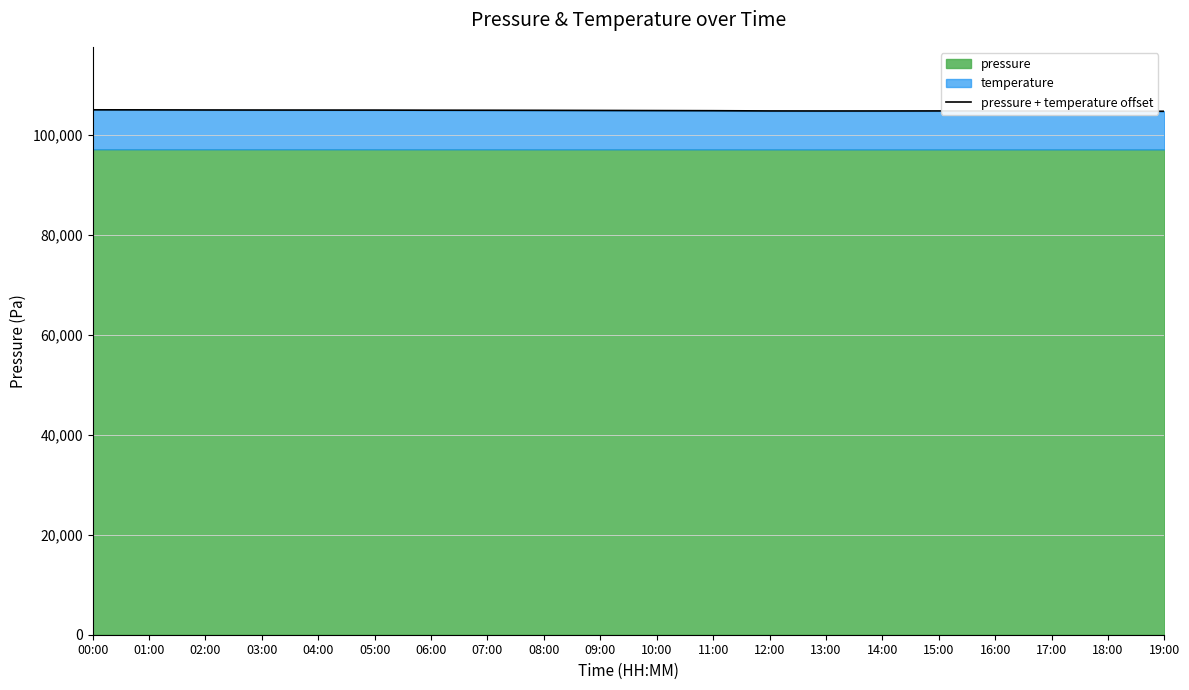

List the labels in order of value, largest first.

00:00, 01:00, 02:00, 03:00, 04:00, 05:00, 06:00, 07:00, 08:00, 09:00, 10:00, 11:00, 15:00, 12:00, 14:00, 13:00, 16:00, 17:00, 18:00, 19:00